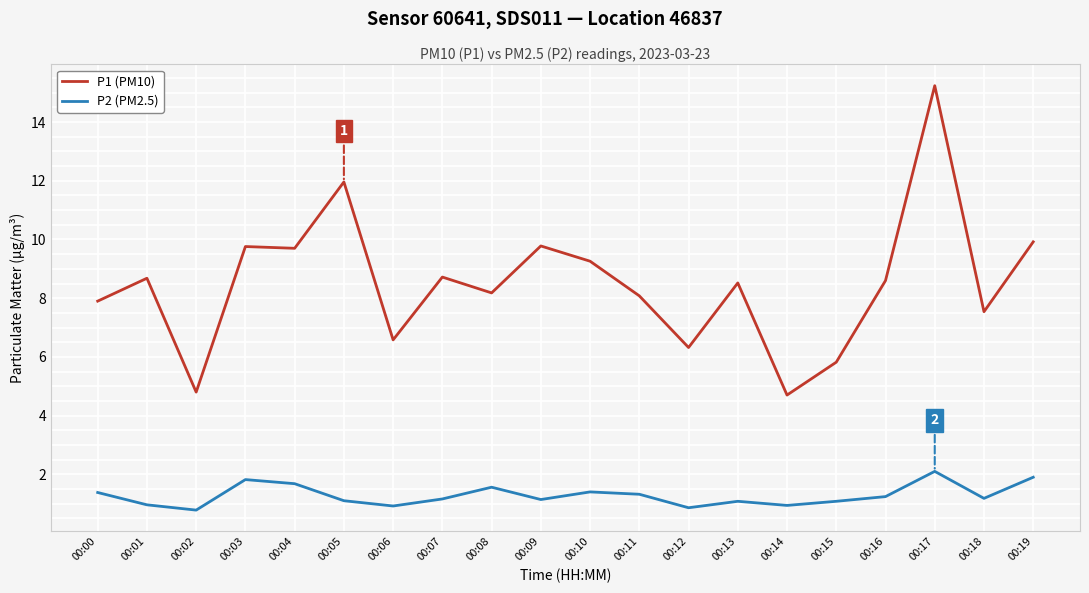

At which category is the sum across all series the highest?

00:17